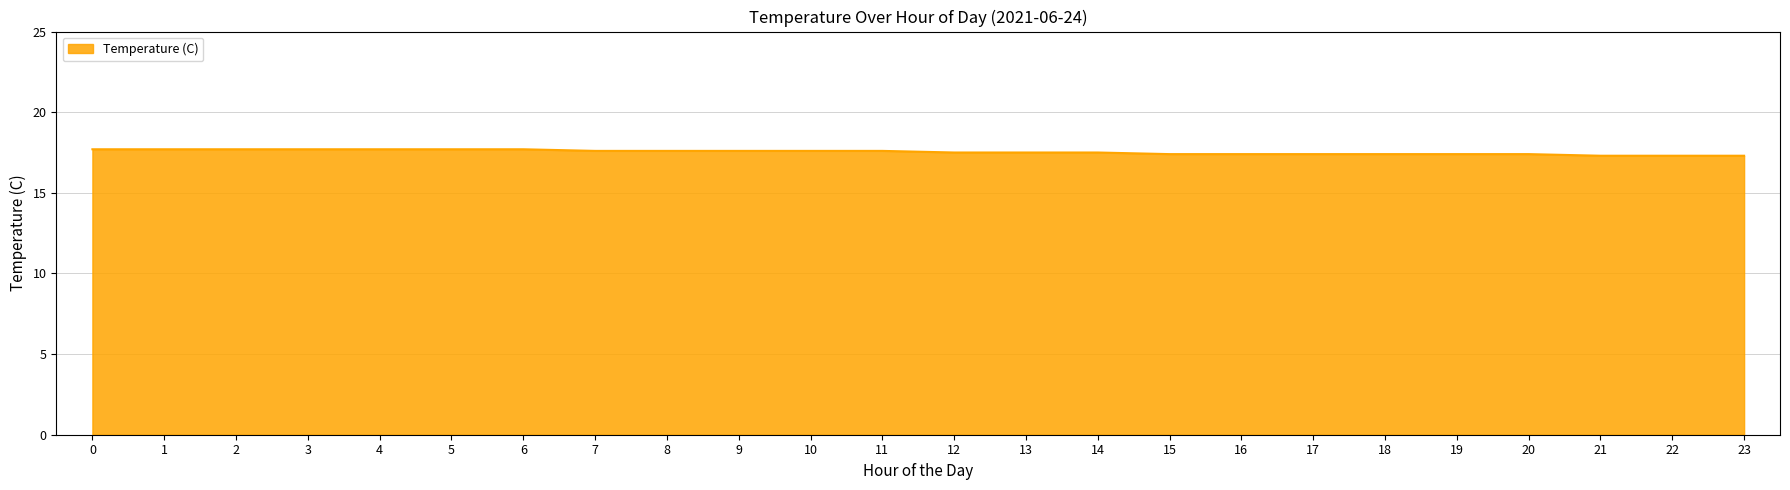

What is the minimum value shown in the chart?

17.3